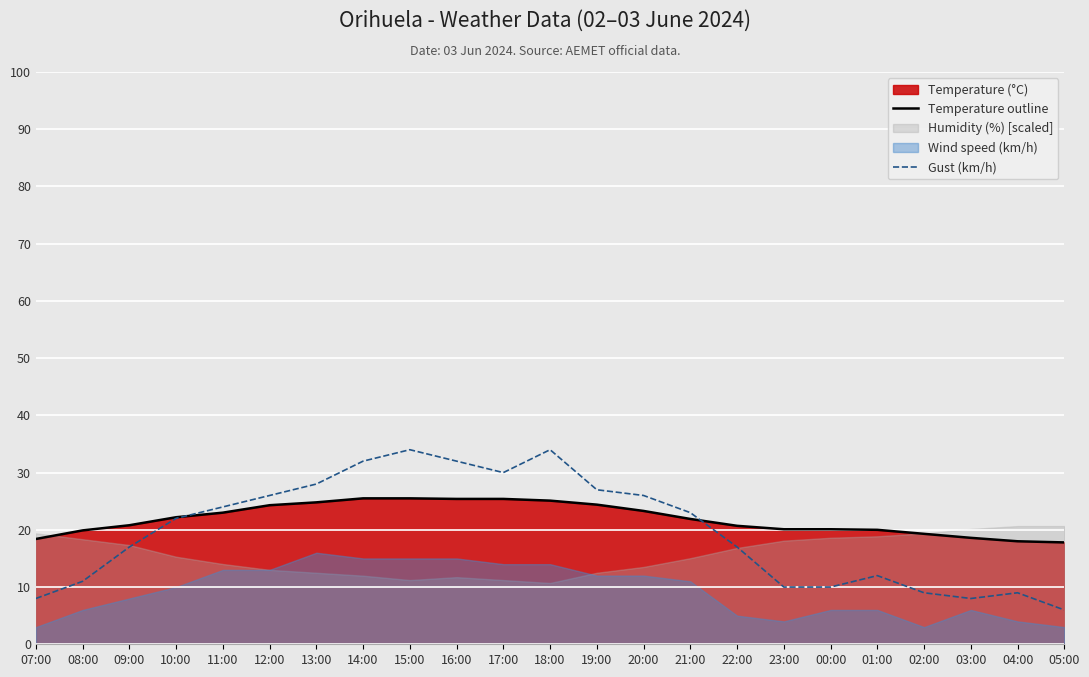

True or false: Temperature outline has a value of 25.5 at 15:00.

True